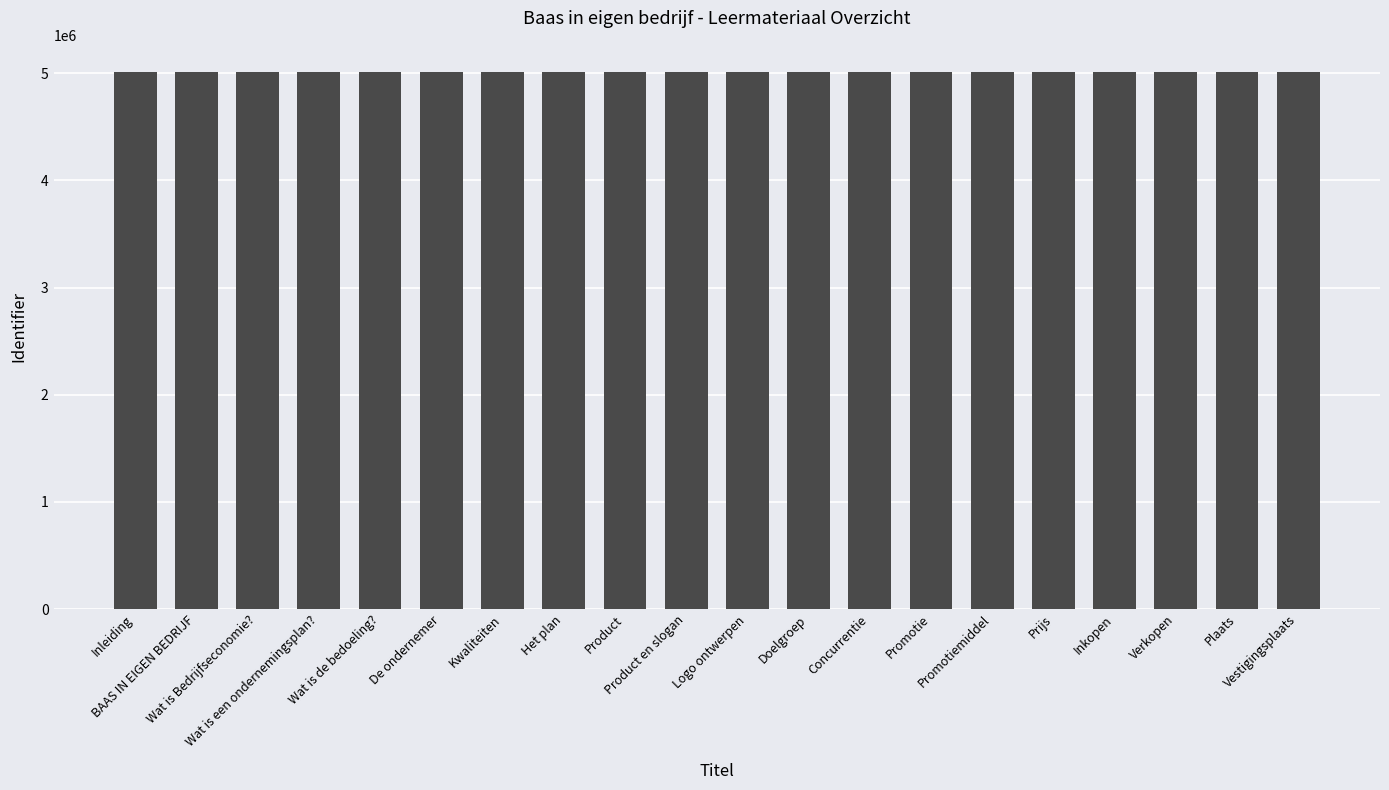

What is the change in value from Inleiding to Product?

+19